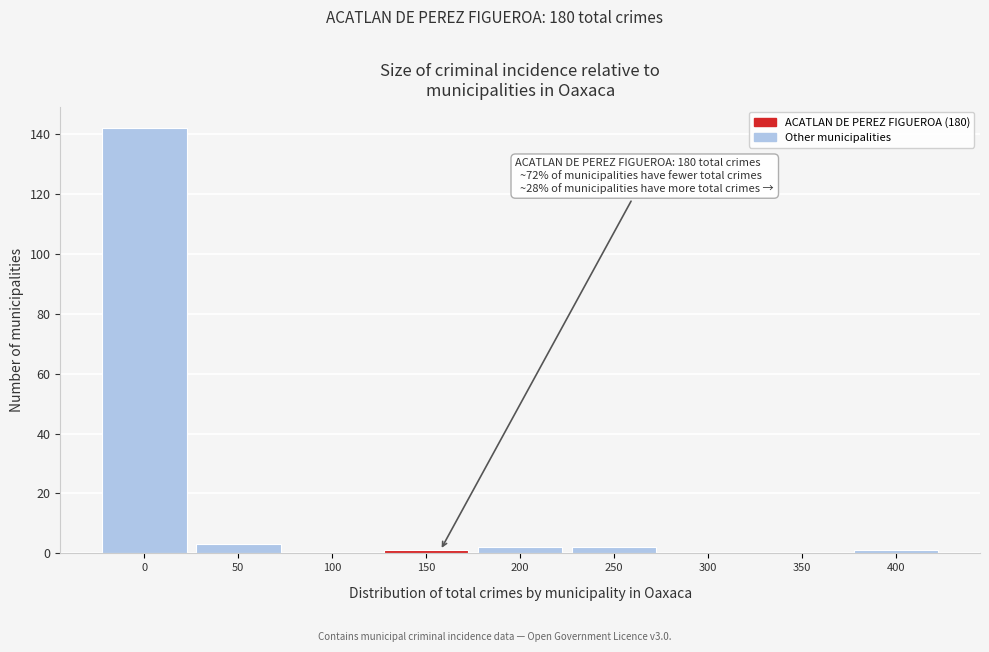

Reading right to left, what are all the values shown in this chart?

400=1	350=0	300=0	250=2	200=2	150=1	100=0	50=3	0=142